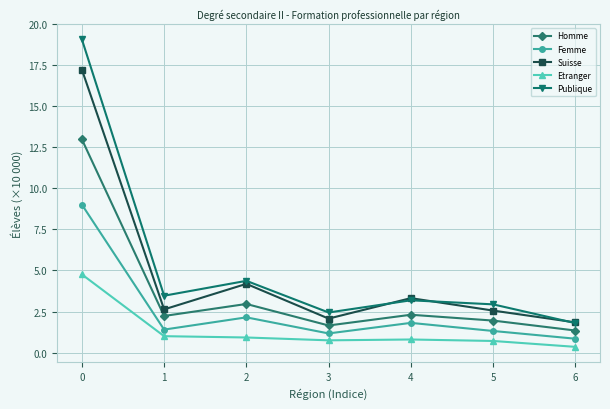

Rank the series at 2 from lowest to highest value.

Etranger, Femme, Homme, Suisse, Publique